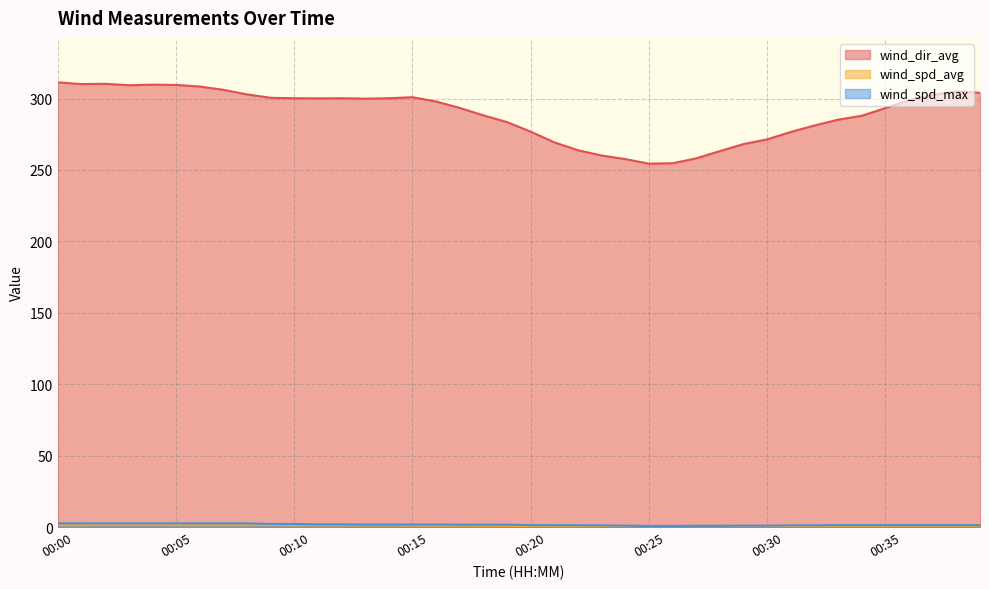

What is the sum of all wind_spd_max values?

67.7